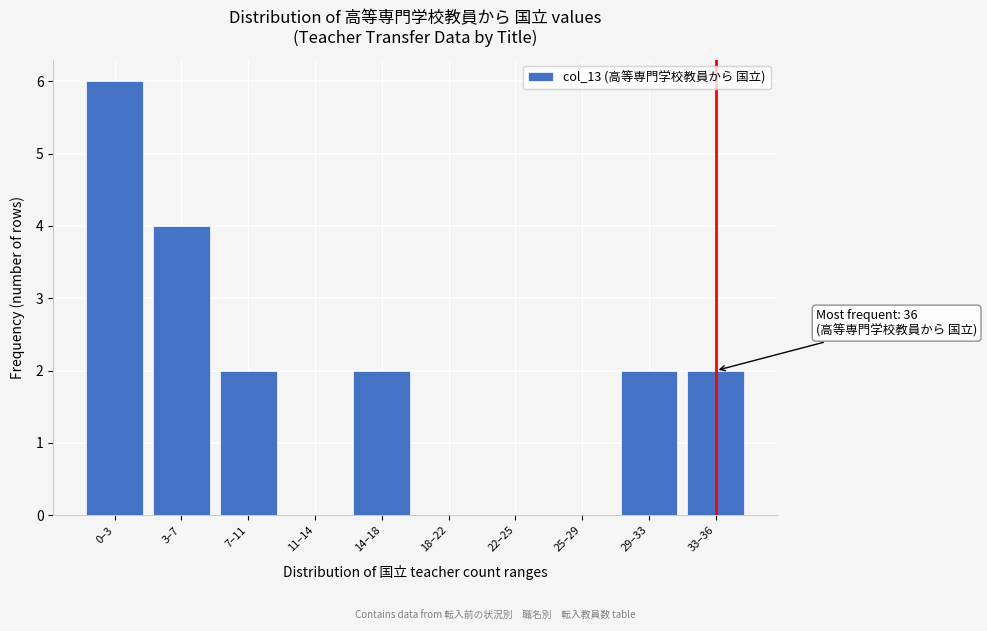

Reading right to left, transcribe all the data shown in this chart.

33–36=2	29–33=2	25–29=0	22–25=0	18–22=0	14–18=2	11–14=0	7–11=2	3–7=4	0–3=6